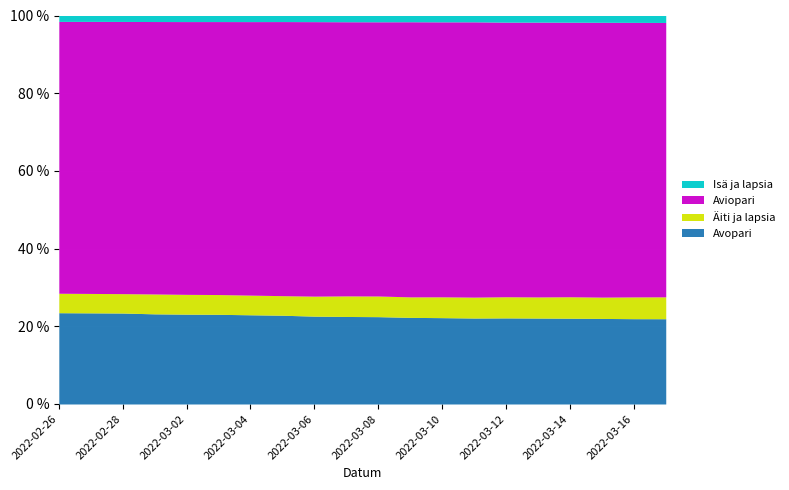

The value of Avopari at 2022-03-12 is 14.9. True or false?

False